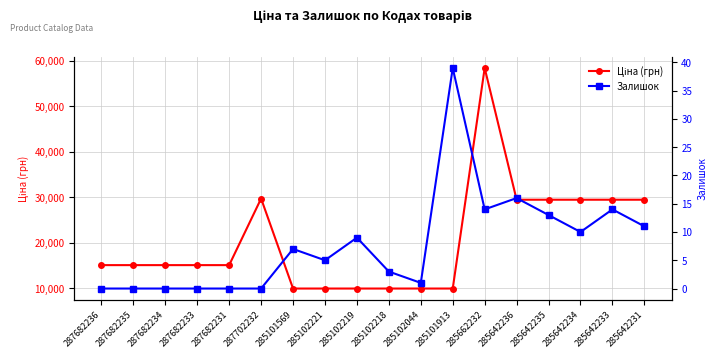

What is the label of the 9th point from the left?

285102219